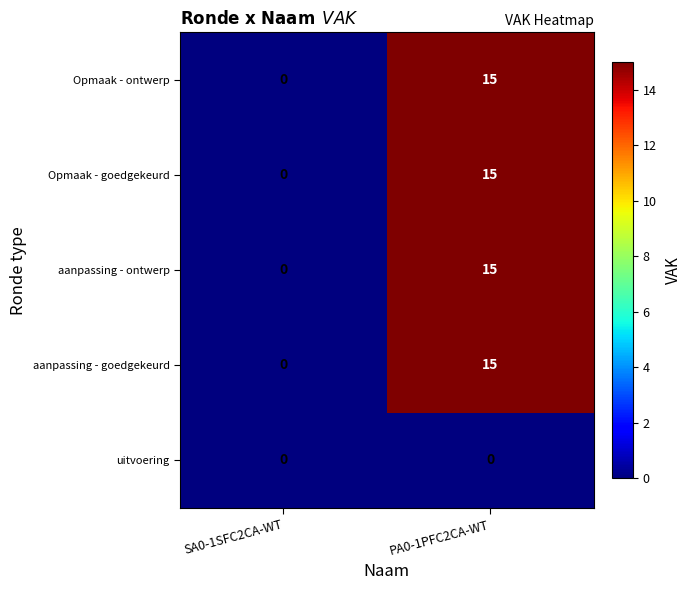

Count the number of data series in this chart.

5